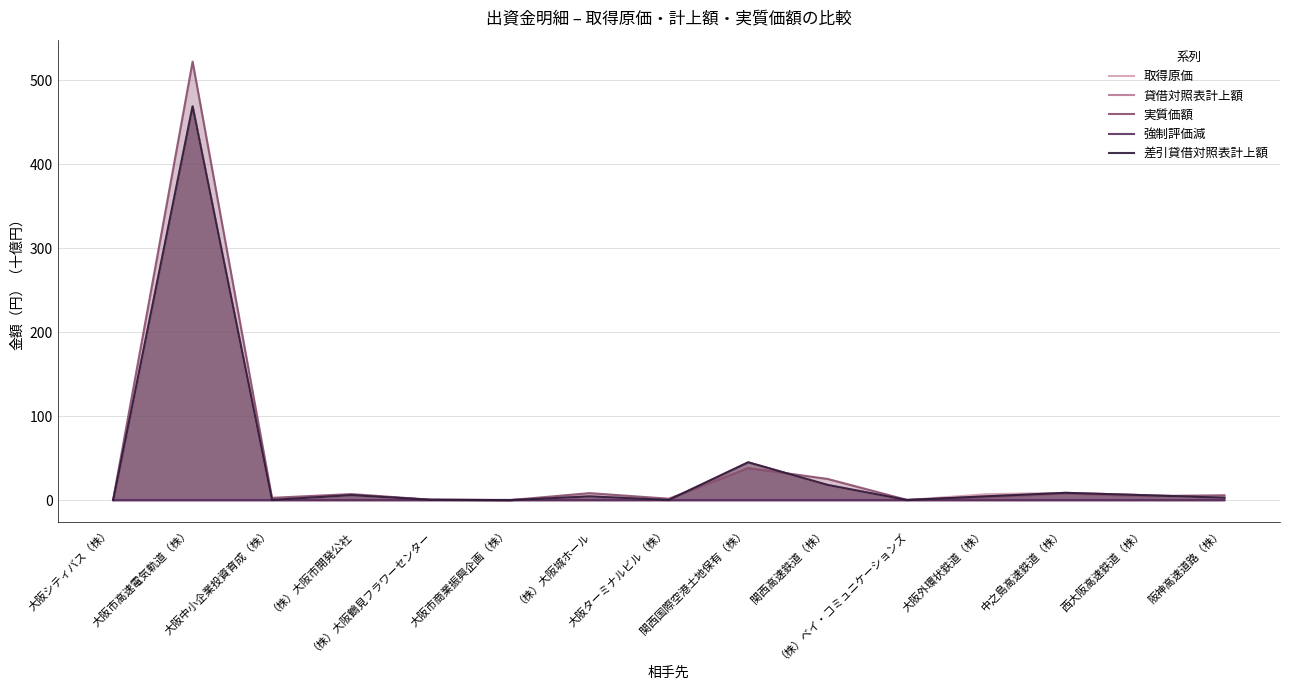

What is the average value of the 差引貸借対照表計上額 series?

37.7